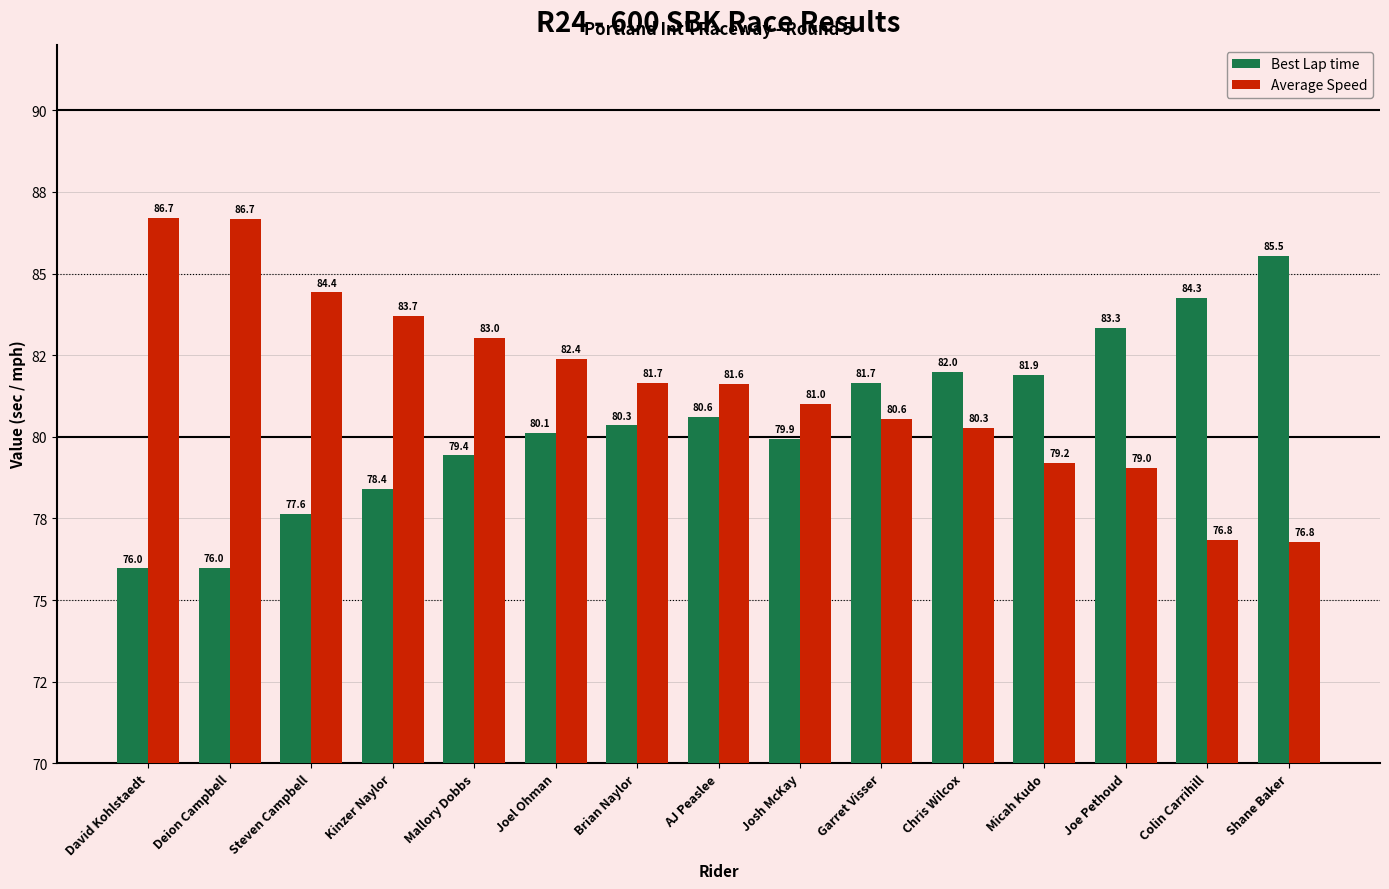

List the series in order of their overall mean, highest first.

Average Speed, Best Lap time